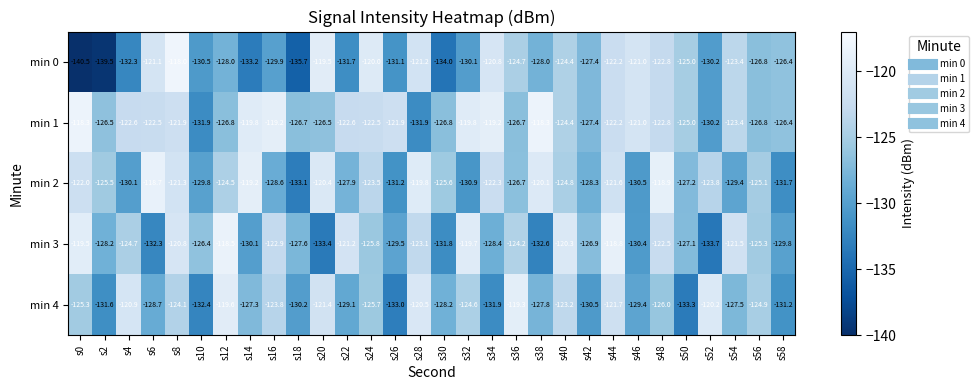

How many categories are shown in the chart?

30